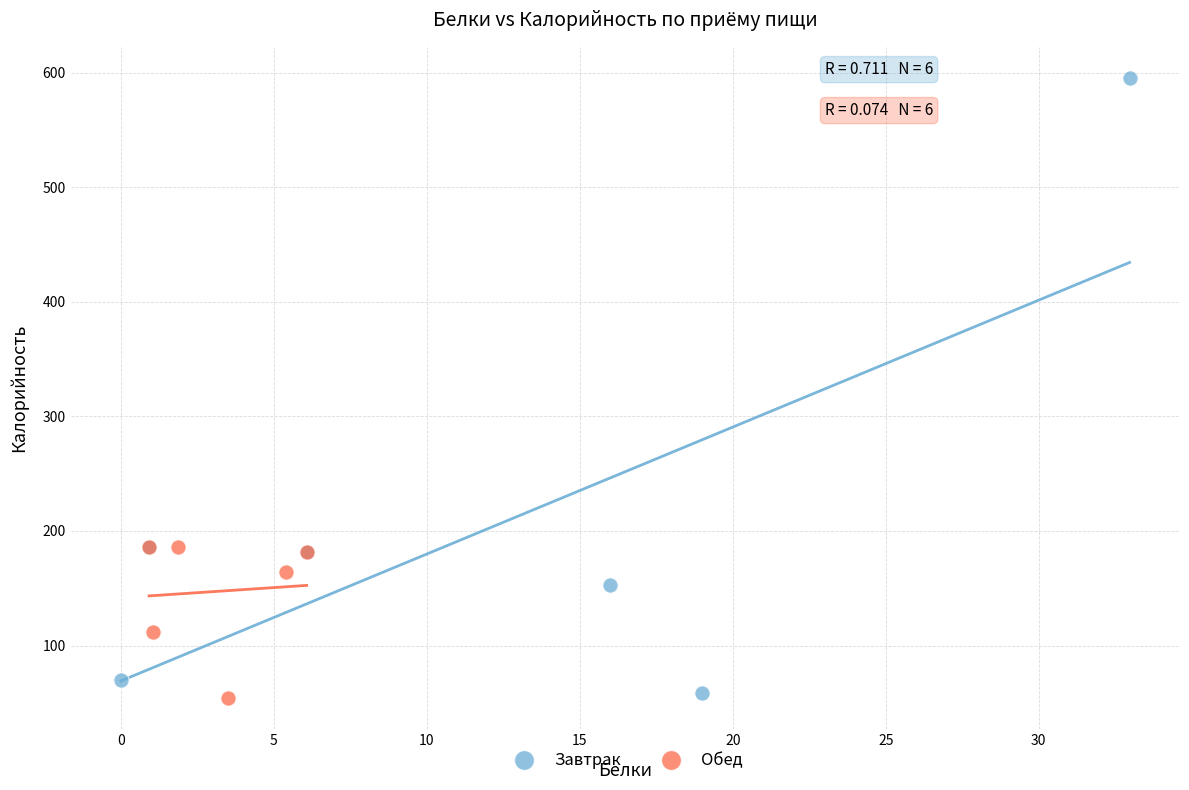

What are all the series names shown in the legend?

Завтрак, Обед